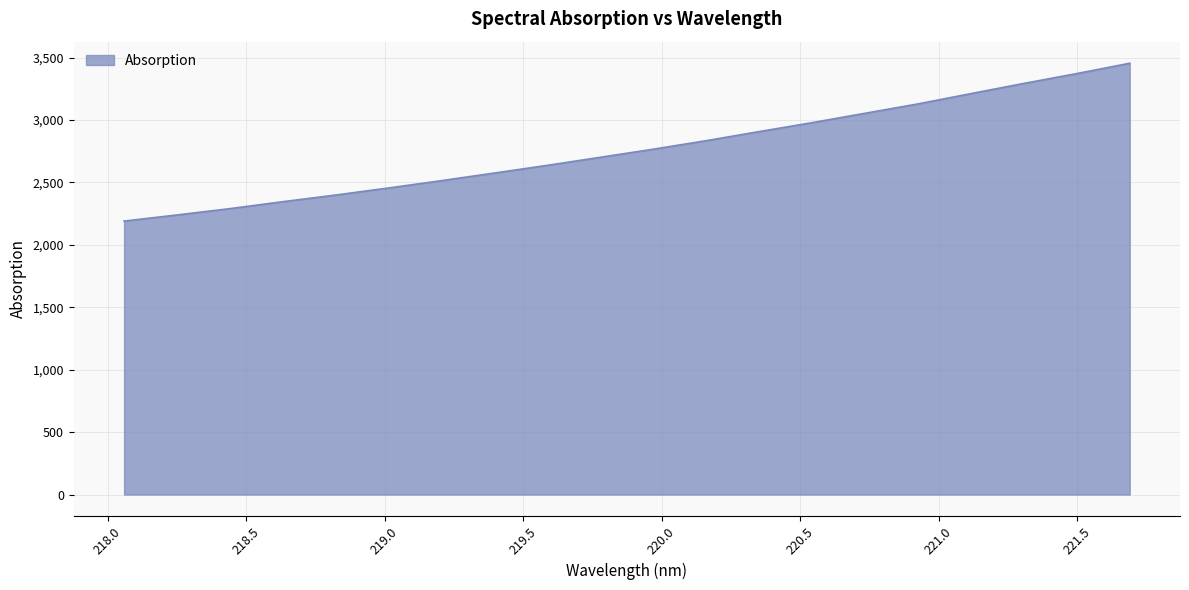

What is the difference between the maximum and minimum values?

1264.4